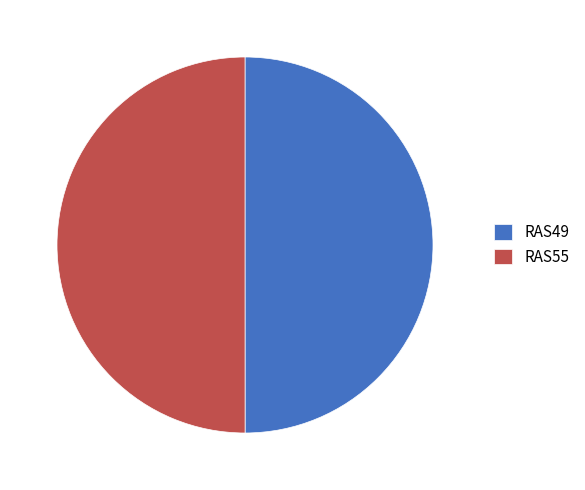

Combined, do RAS55 and RAS49 account for over 50%?

Yes